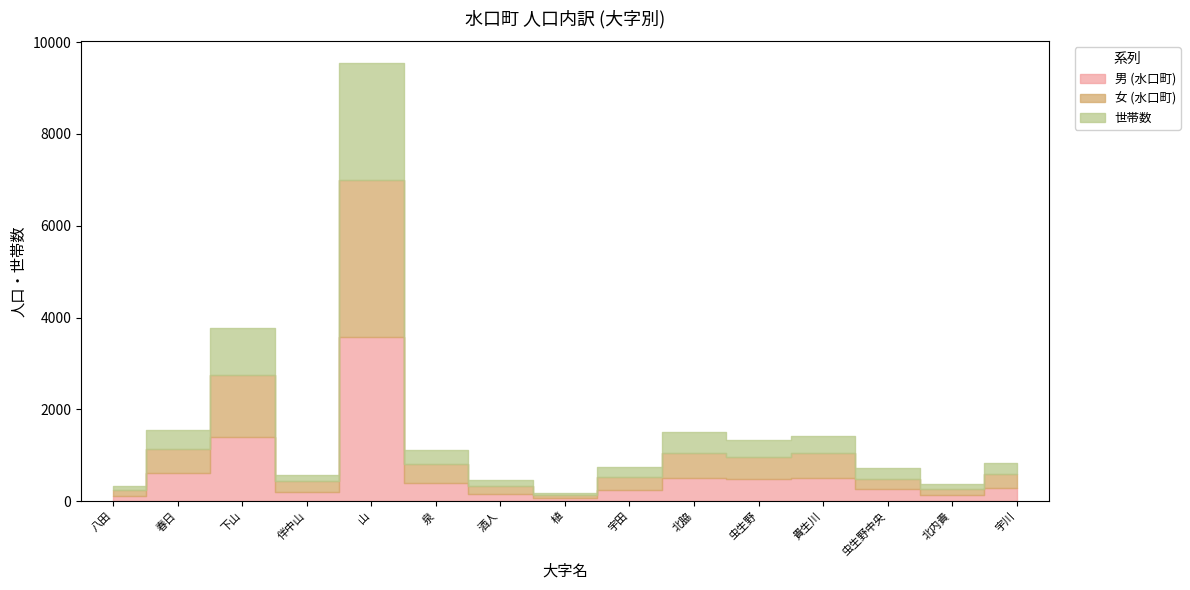

What is the sum of all 女 (水口町) values?

8854